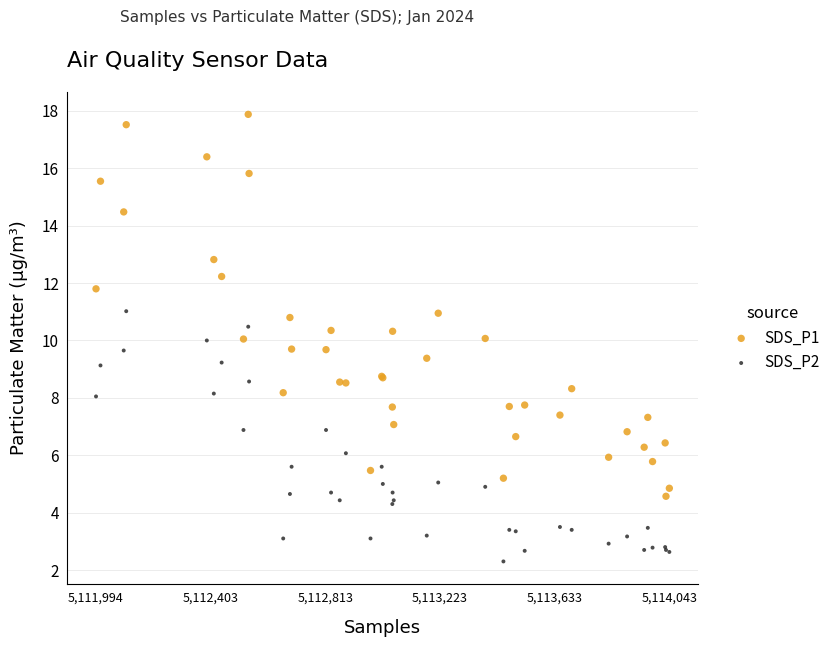

Which series contains the lowest Y value?

SDS_P2